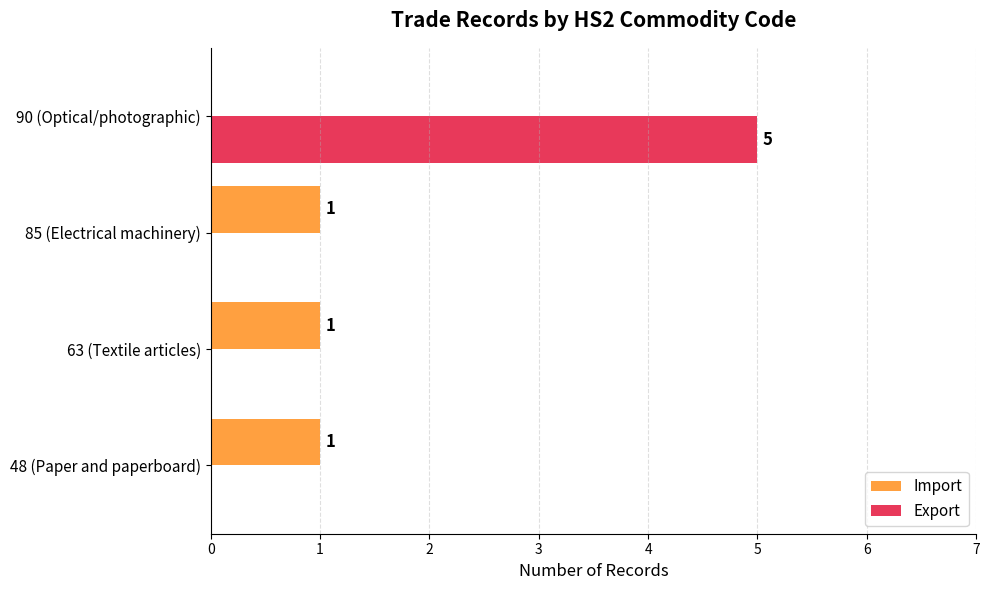

The value of Export at 48 (Paper and paperboard) is 0. True or false?

True